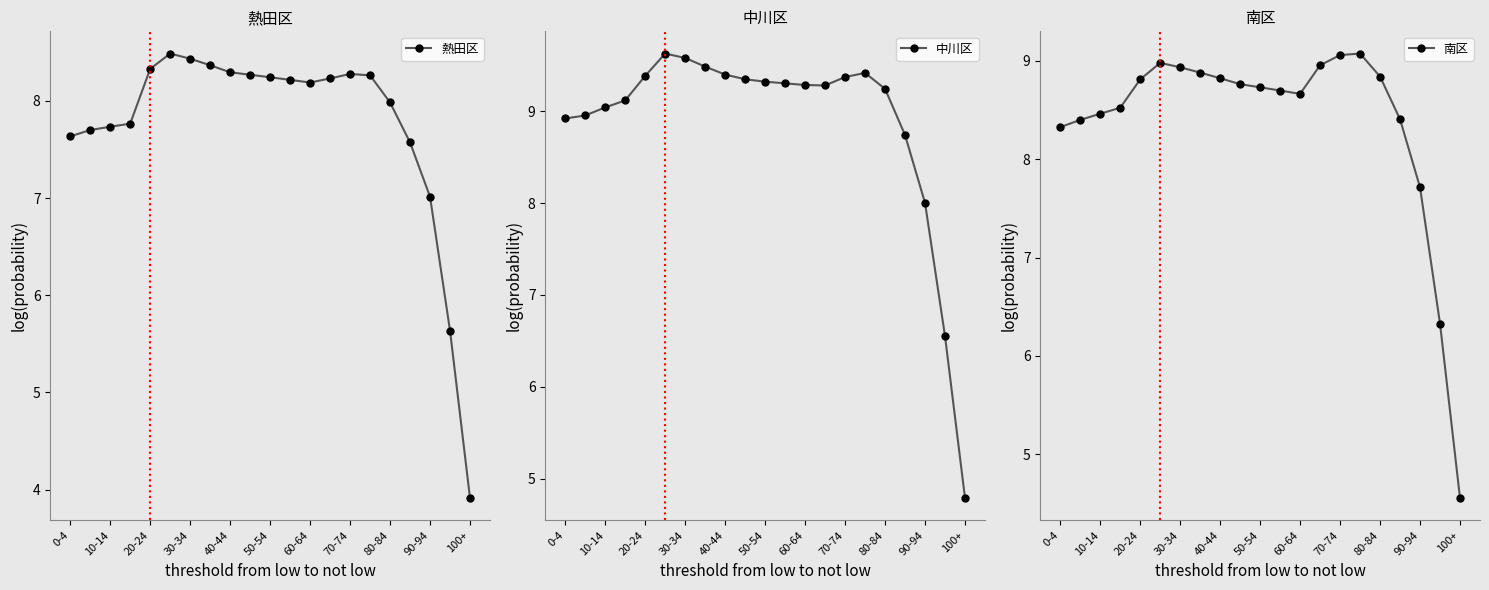

True or false: 熱田区 has more than 0 points higher than both neighbors.

True